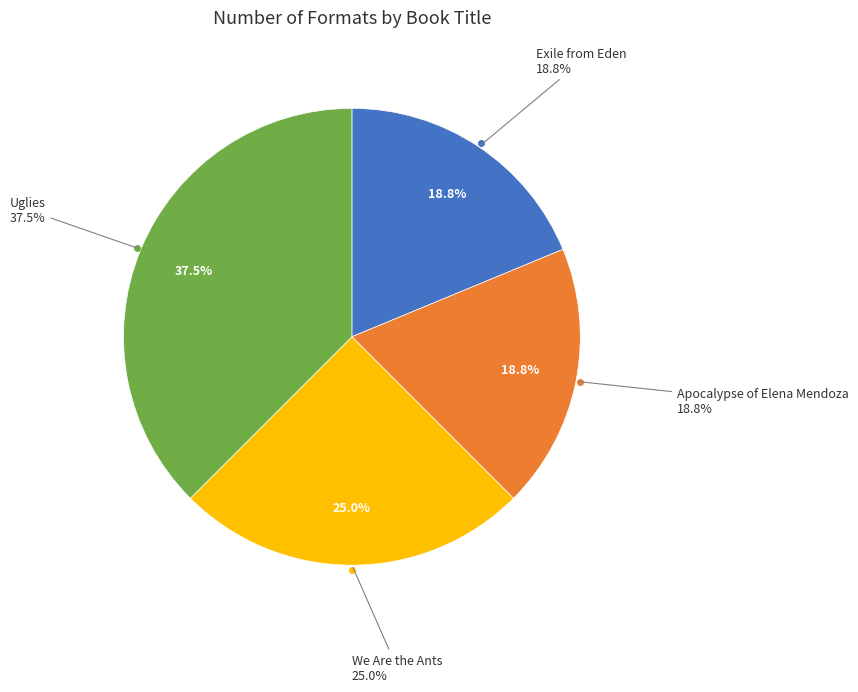

Which slice is the smallest?

Exile from Eden